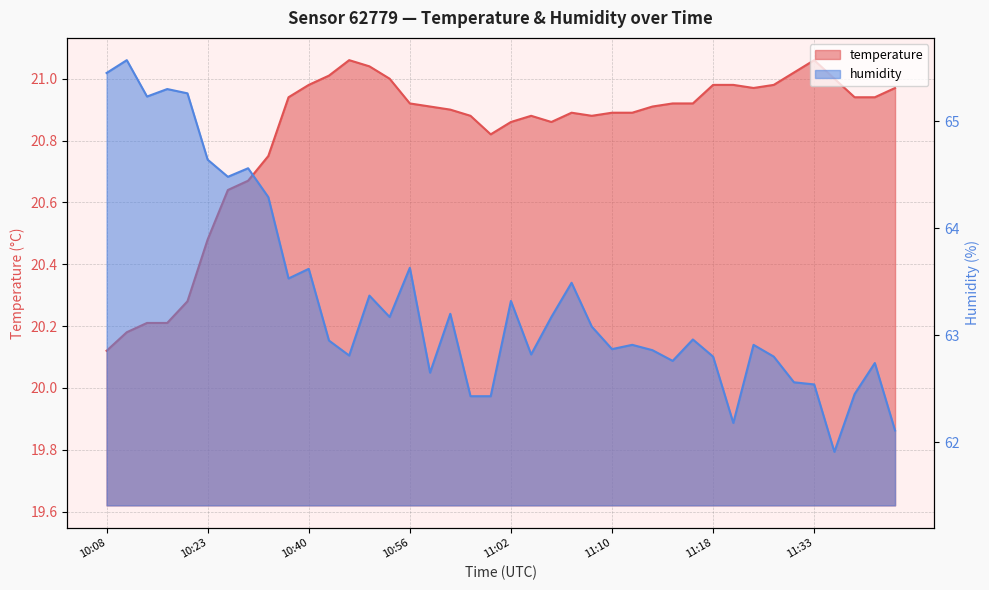

Between 10:08 and 11:00, which series saw the biggest shift?

humidity